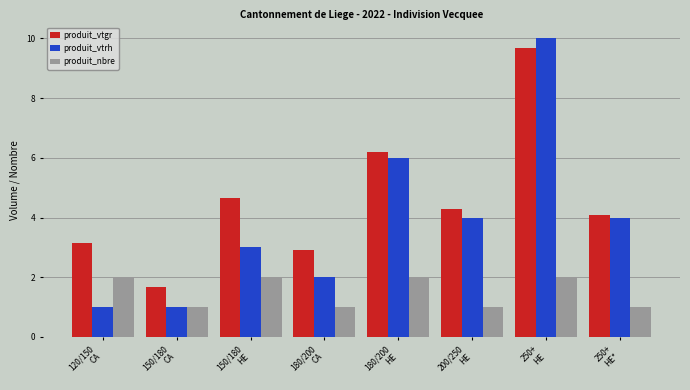

What position from the left is 250+
HE*?

8